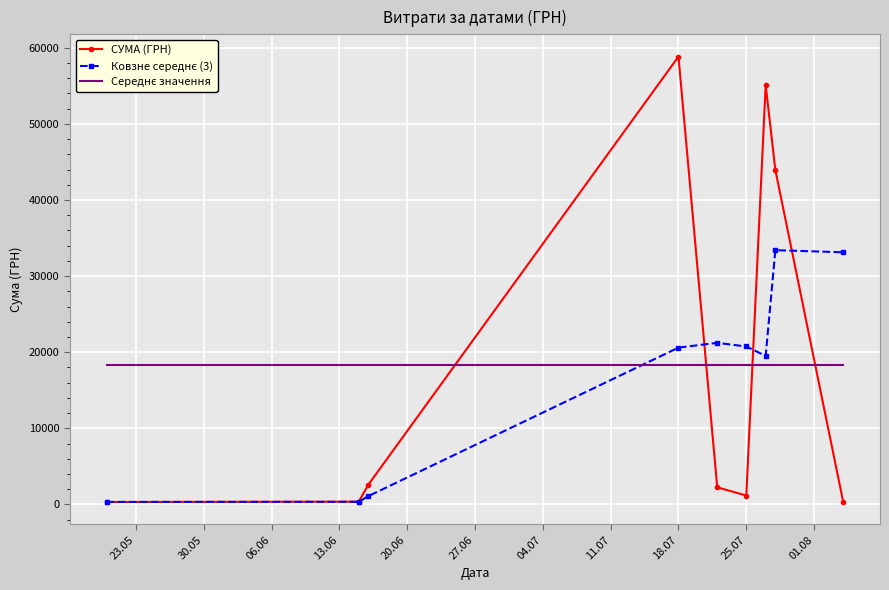

What is the maximum value shown in the chart?

58840.0